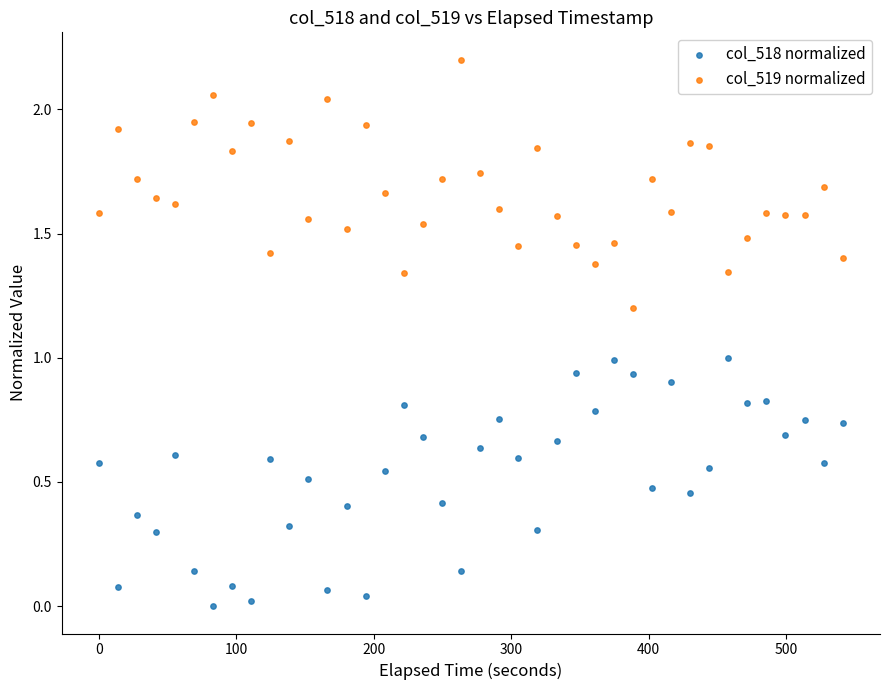

What is the X range (max minus min) for the scatter plot?

541.2